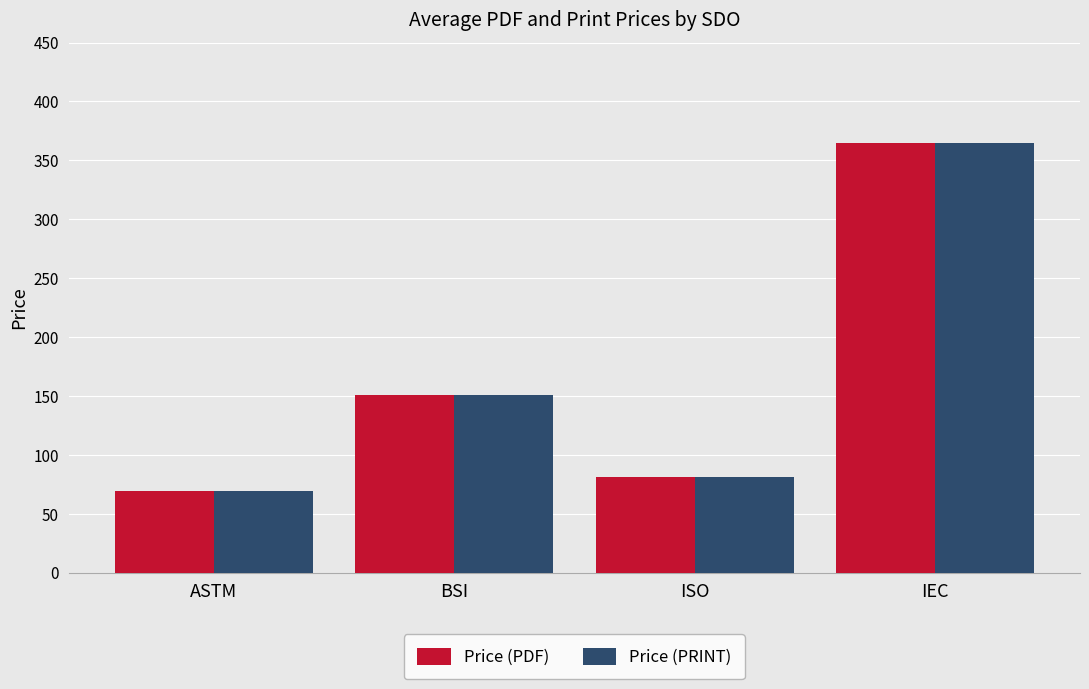

What is the label of the 4th bar from the right?

ASTM